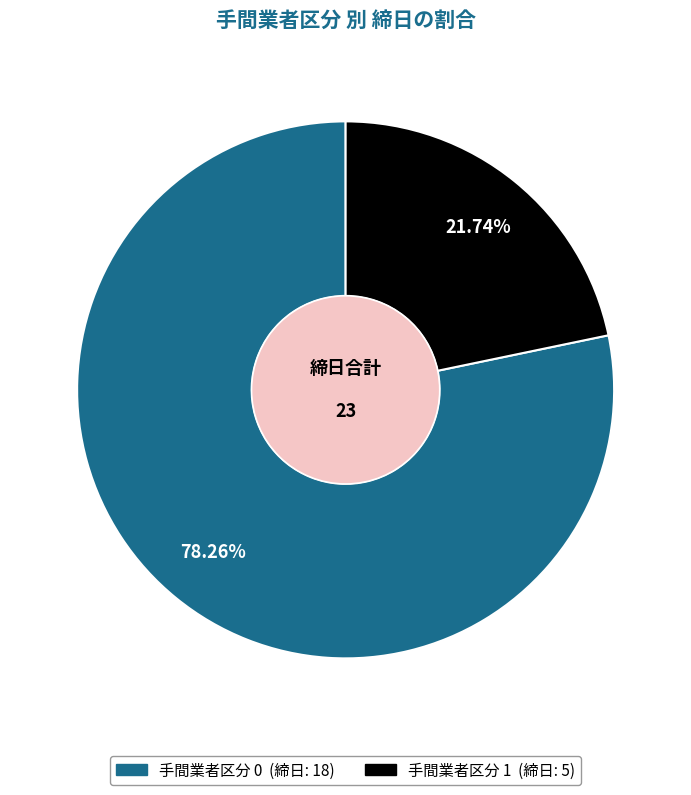

What is the smallest slice in the pie chart?

手間業者区分 1